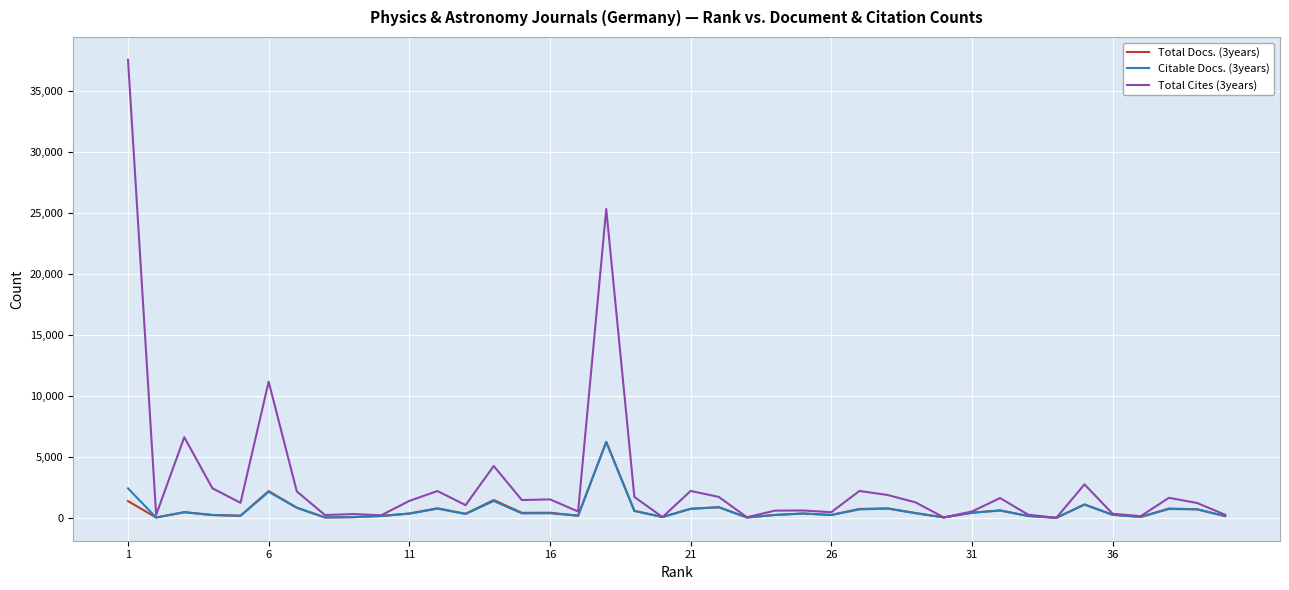

Which series has the largest total across all categories?

Total Cites (3years)